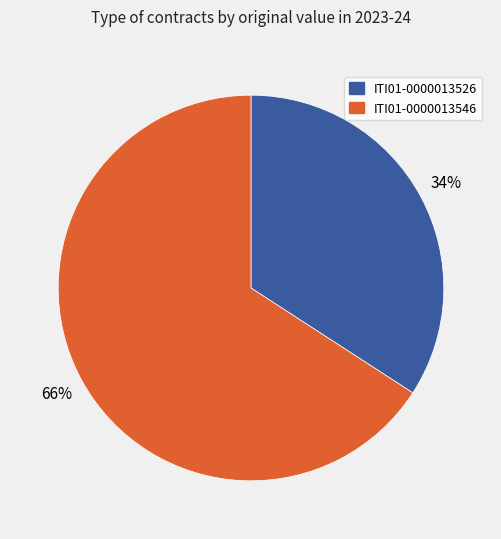

Which has a higher value, ITI01-0000013526 or ITI01-0000013546?

ITI01-0000013546